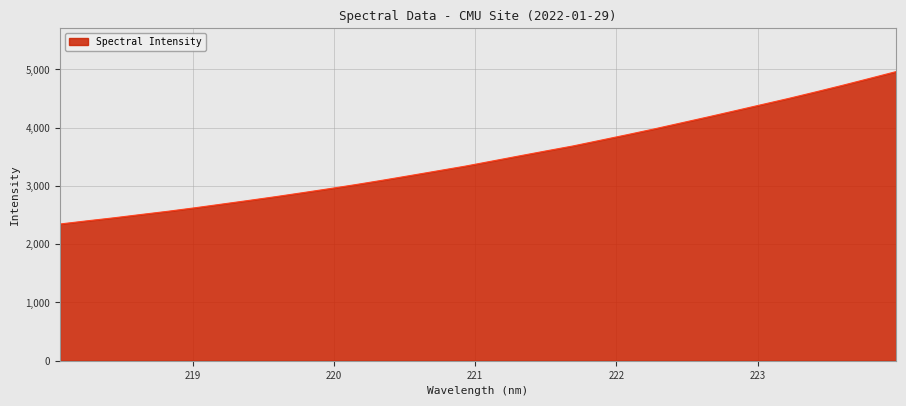

What is the greatest value displayed?

4962.9